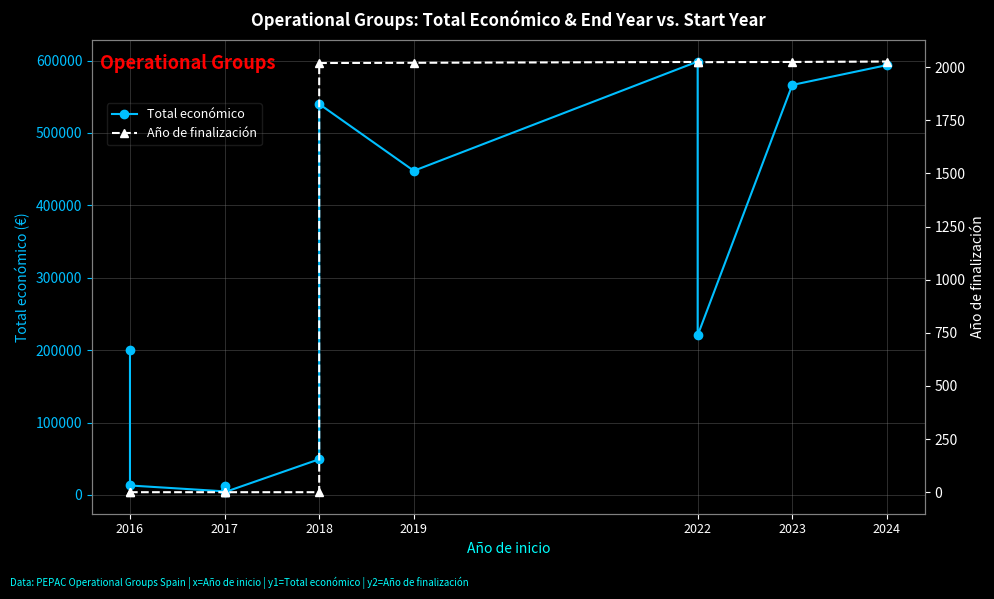

The value of Año de finalización at 2024 is 2899. True or false?

False